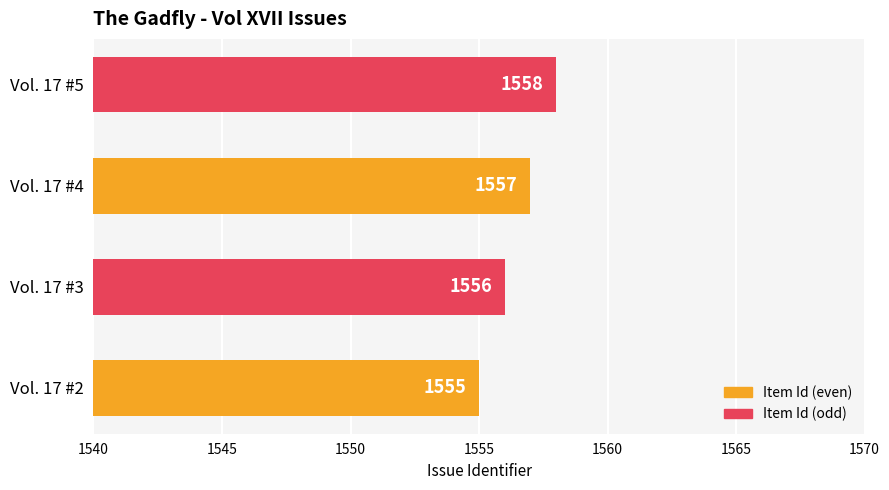

List the labels in order of value, smallest first.

Vol. 17 #2, Vol. 17 #3, Vol. 17 #4, Vol. 17 #5